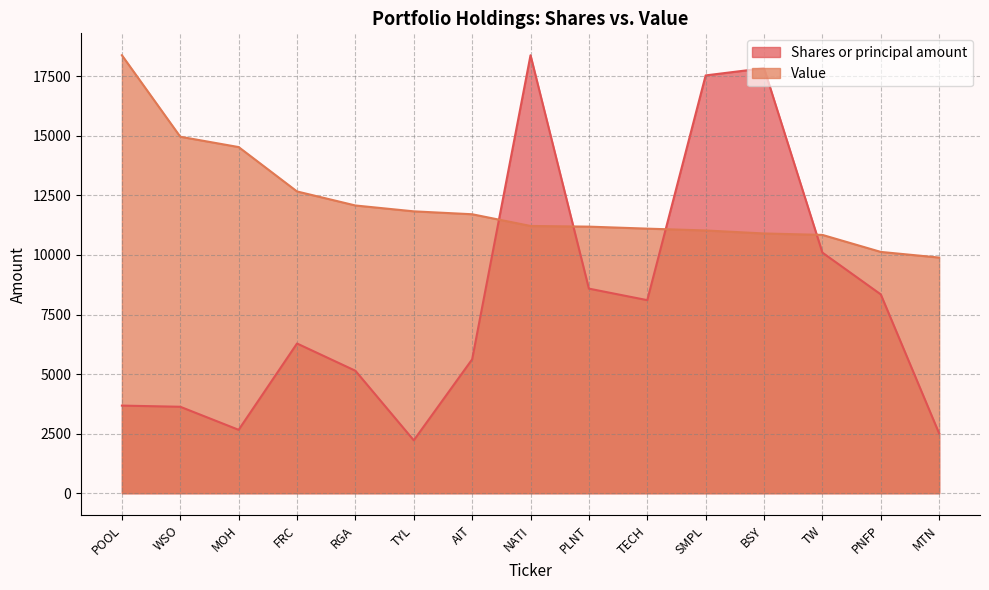

How many distinct data groups are displayed?

2